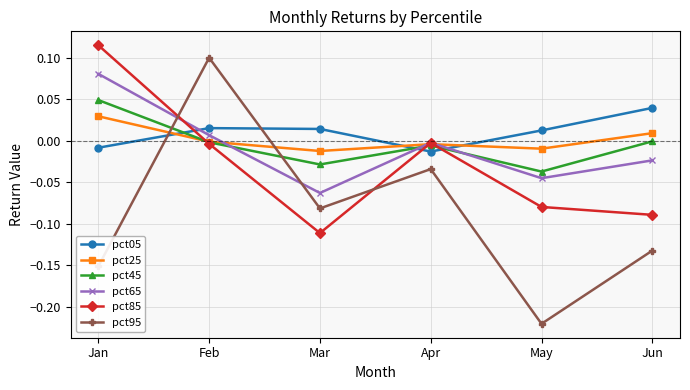

True or false: pct95 has a value of -0.0 at Apr.

True